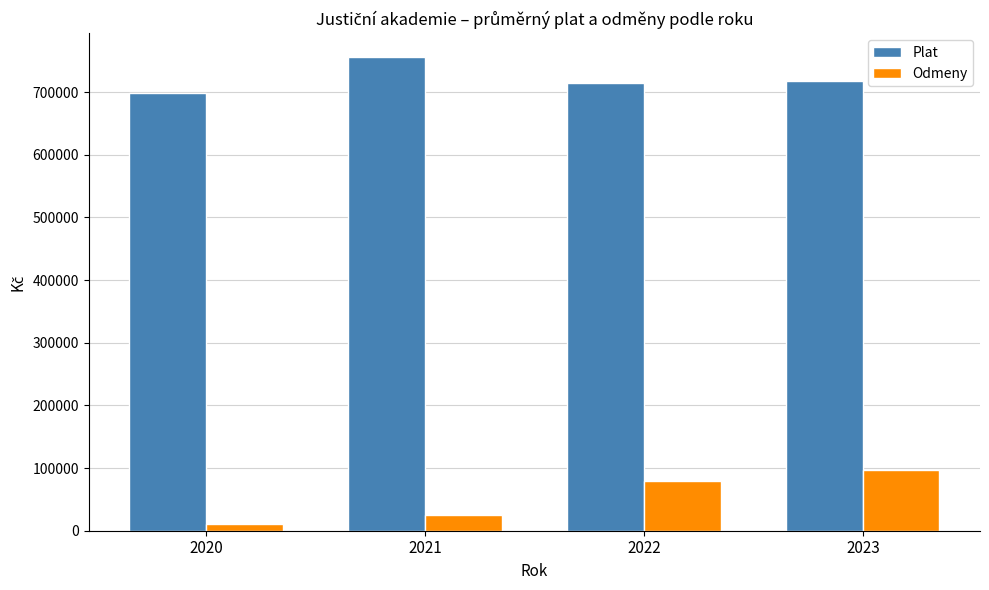

What is the difference between the maximum and minimum values in the Odmeny series?

87333.3